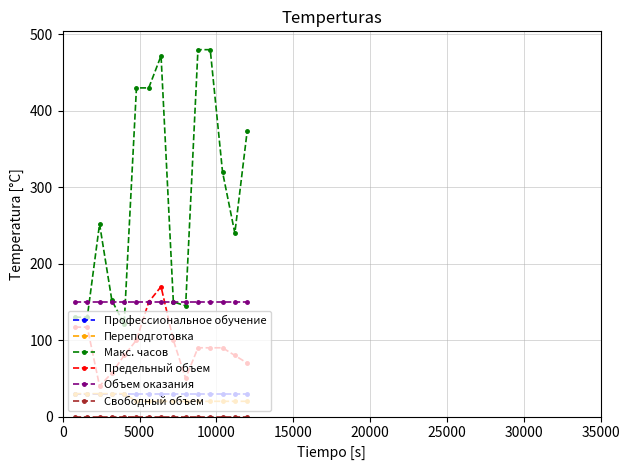

True or false: Объем оказания and Профессиональное обучение cross at least once.

False